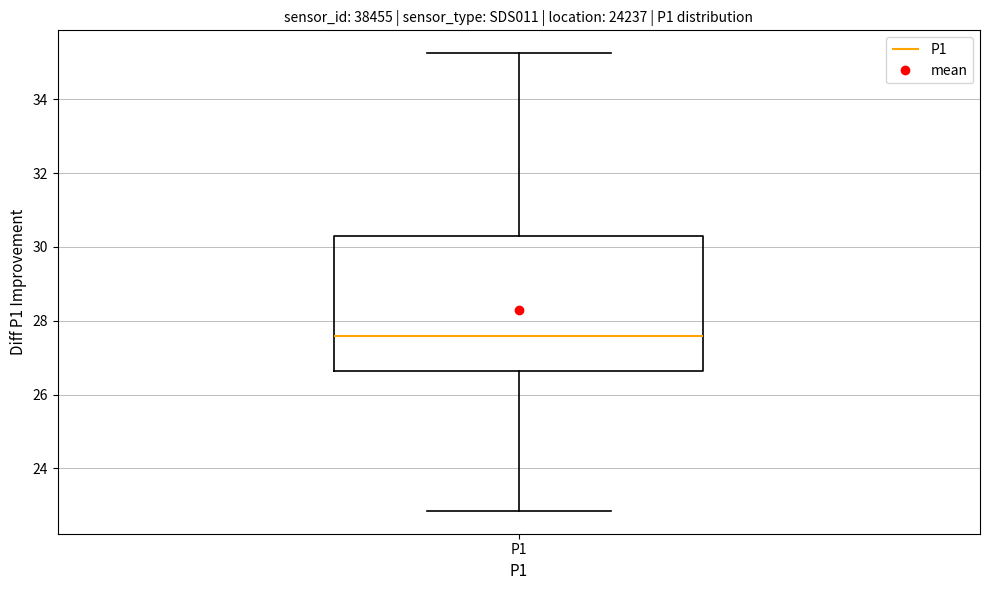

Transcribe this box plot: give where the median line is, the range the box spans, and where the two whiskers end, as read against the y-axis. The values are not printed on the chart, so give them approximately, as read against the axis.

median 27.6, box 26.6 to 30.4, whiskers 22.8 to 35.2